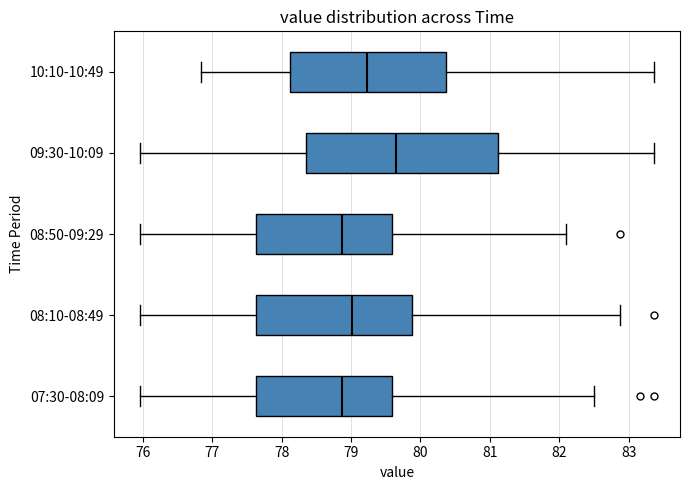

Which box has the furthest to the right median line?

09:30-10:09